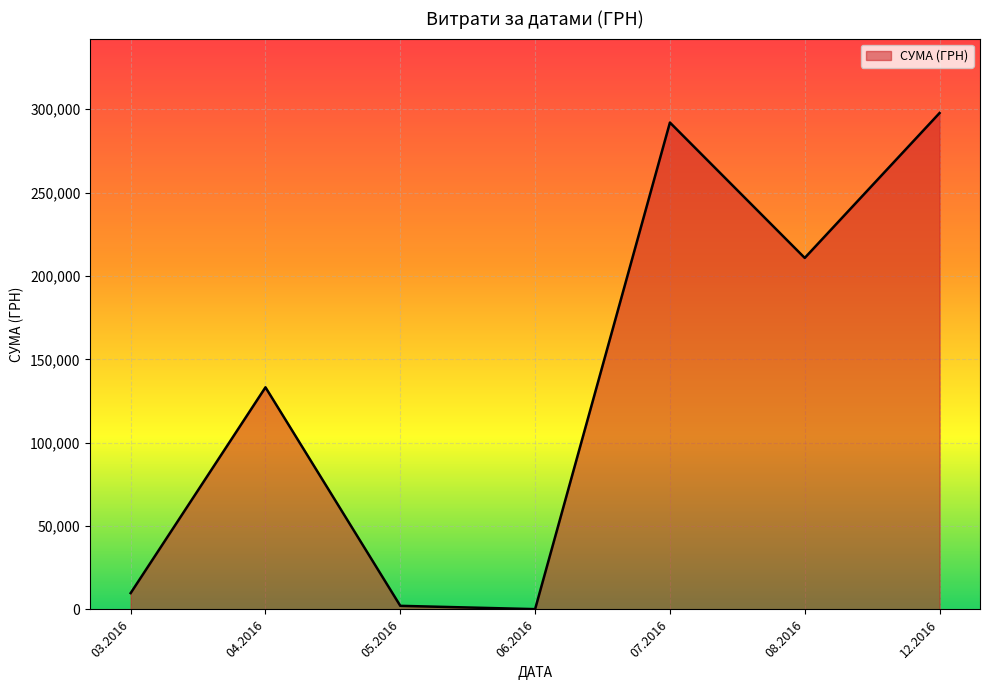

Is it true that the value at 08.2016 is 115948.5?

False